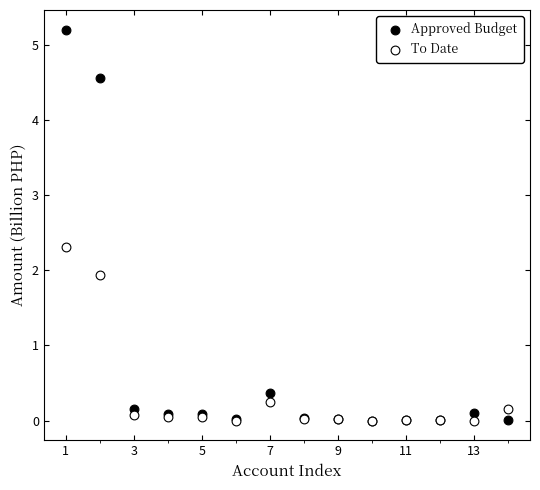

Which series has the largest Y range (max minus min)?

Approved Budget